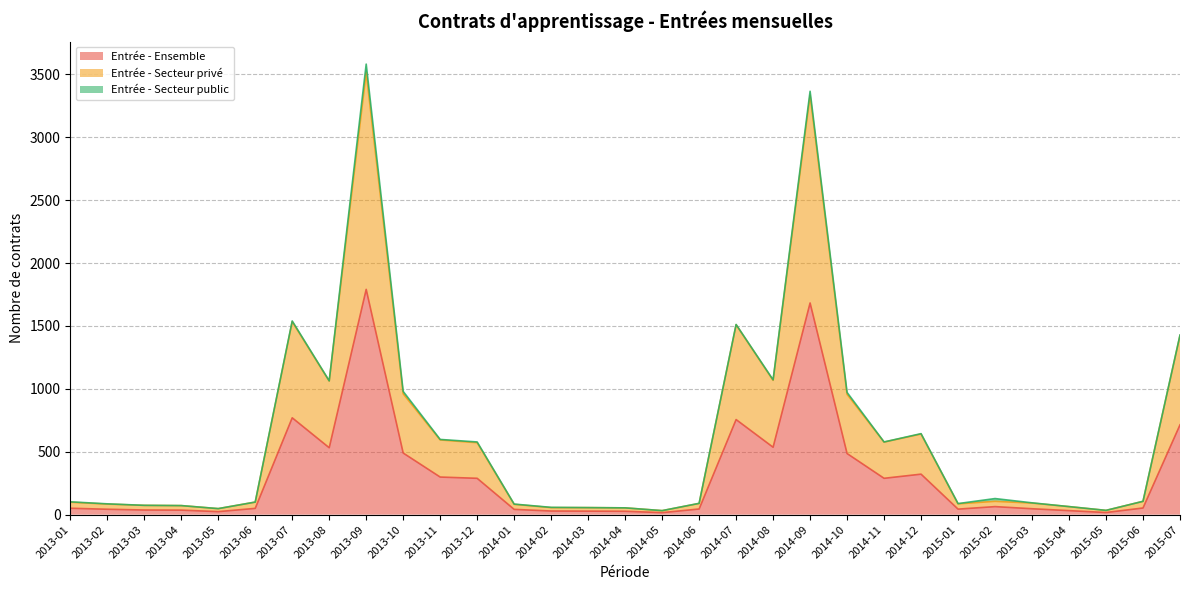

The Entrée - Ensemble series shows 510 at 2013-11. True or false?

False